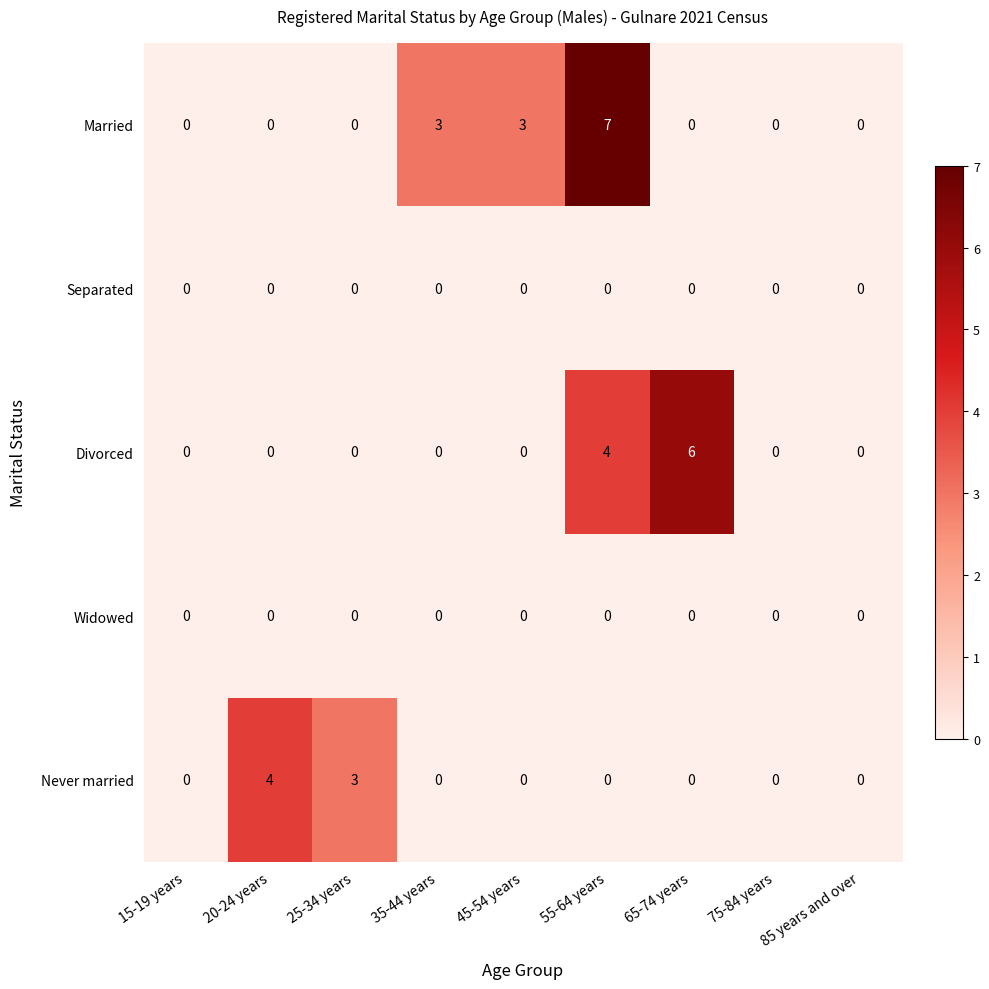

What is the difference between the highest and lowest values at 35-44 years?

3